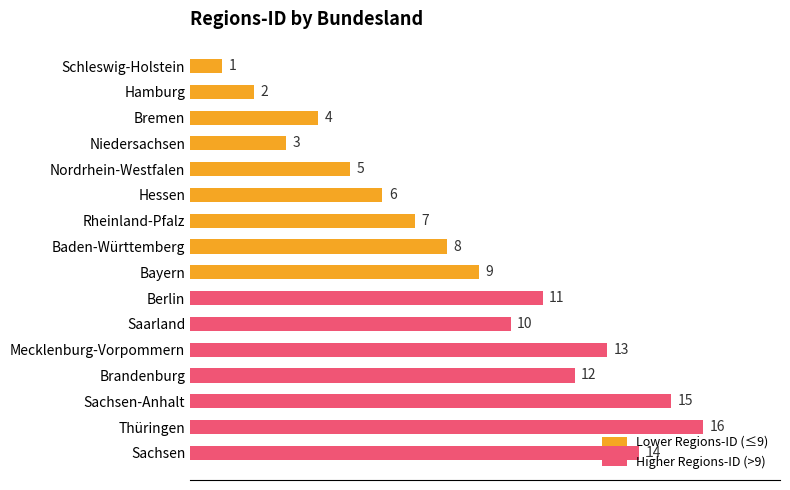

Rank the categories by value from highest to lowest.

Thüringen, Sachsen-Anhalt, Sachsen, Mecklenburg-Vorpommern, Brandenburg, Berlin, Saarland, Bayern, Baden-Württemberg, Rheinland-Pfalz, Hessen, Nordrhein-Westfalen, Bremen, Niedersachsen, Hamburg, Schleswig-Holstein